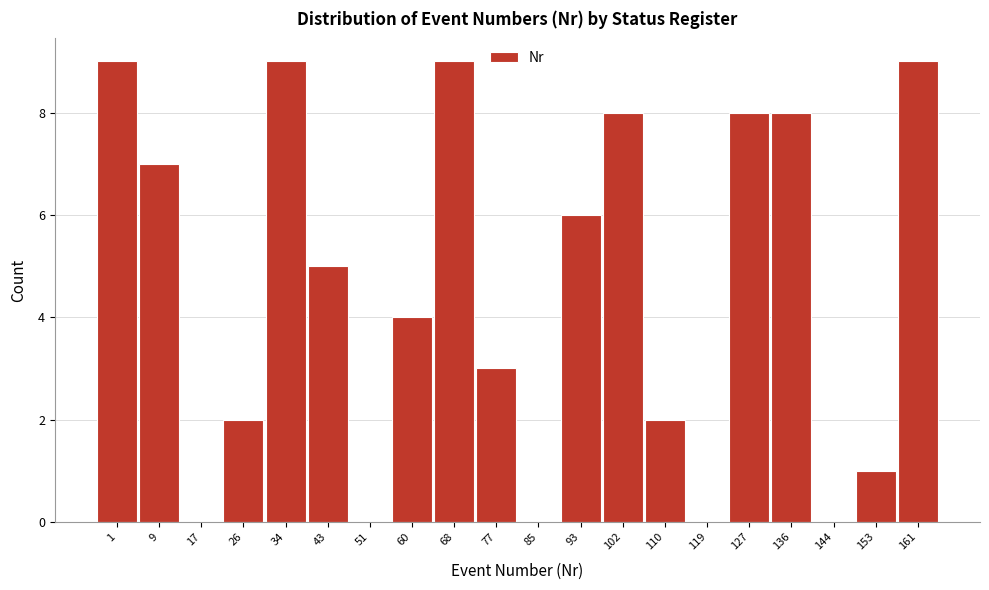

Reading left to right, list all the values displayed in this chart.

1=9	9=7	17=0	26=2	34=9	43=5	51=0	60=4	68=9	77=3	85=0	93=6	102=8	110=2	119=0	127=8	136=8	144=0	153=1	161=9